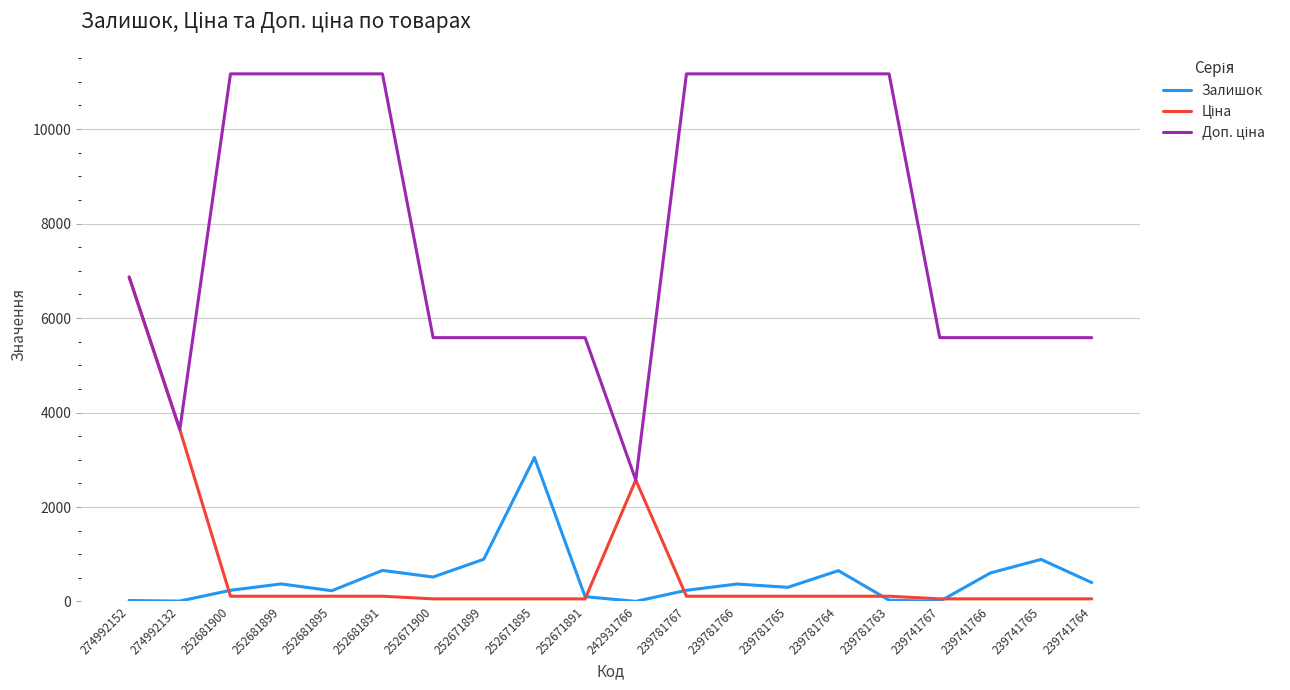

Which category has the highest value in the Залишок series?

252671895